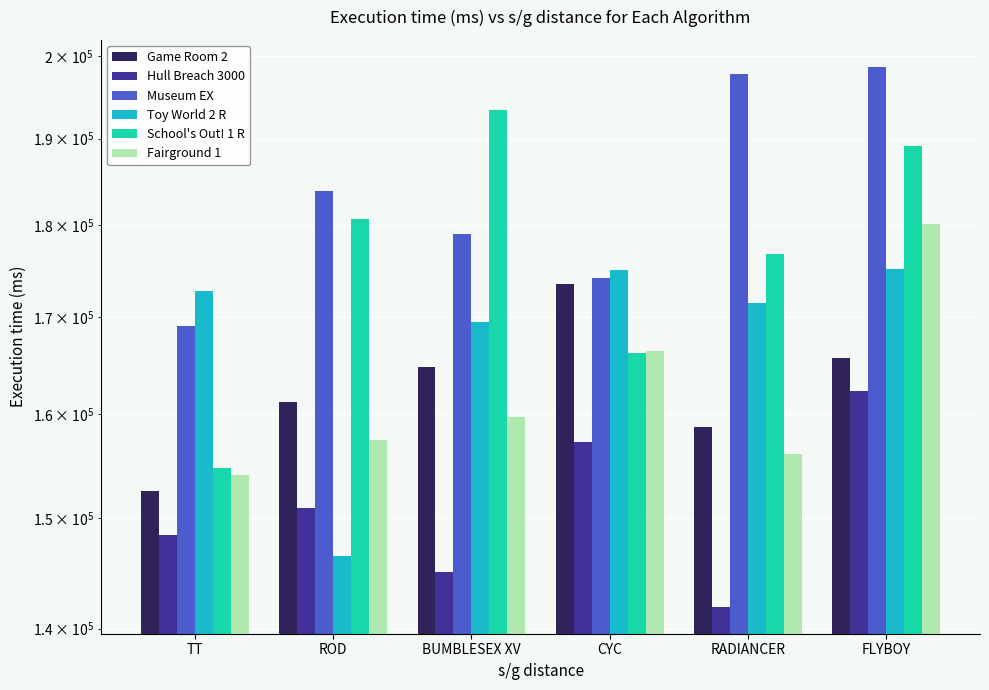

At how many categories does at least one series exceed 176454?

4